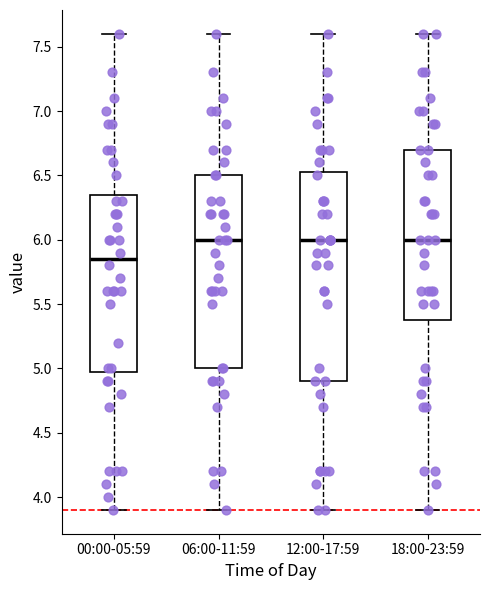

Which box has the lowest median line?

00:00-05:59